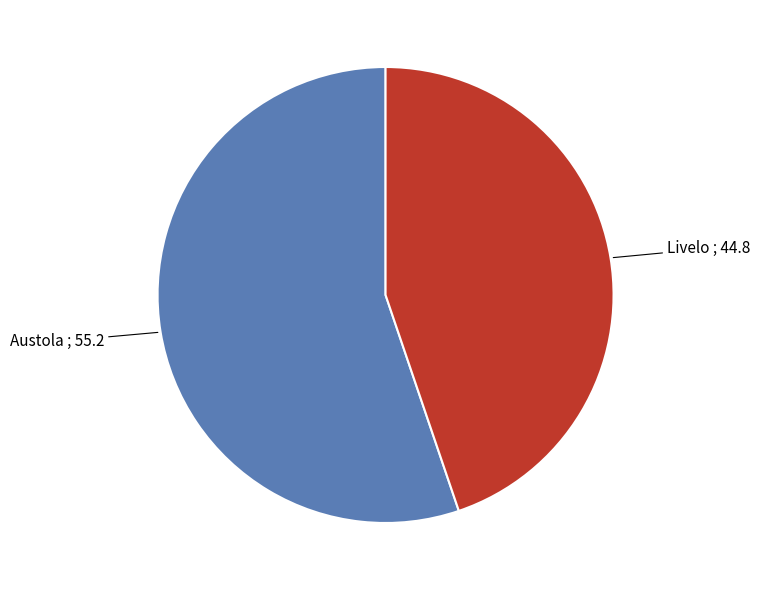

True or false: Livelo accounts for 39% of the total.

False